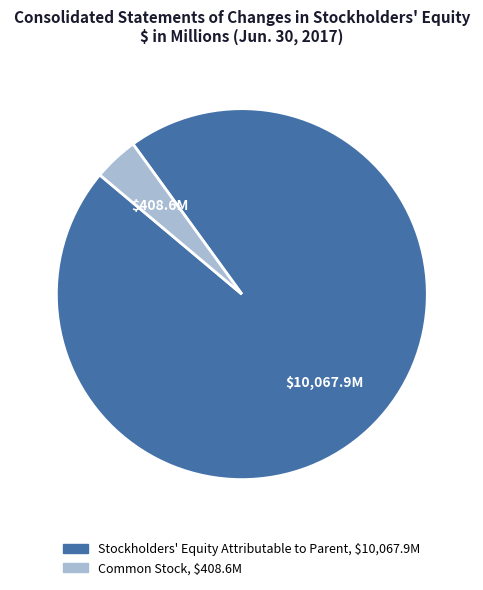

Rank the categories by value from lowest to highest.

Common Stock, Stockholders' Equity Attributable to Parent